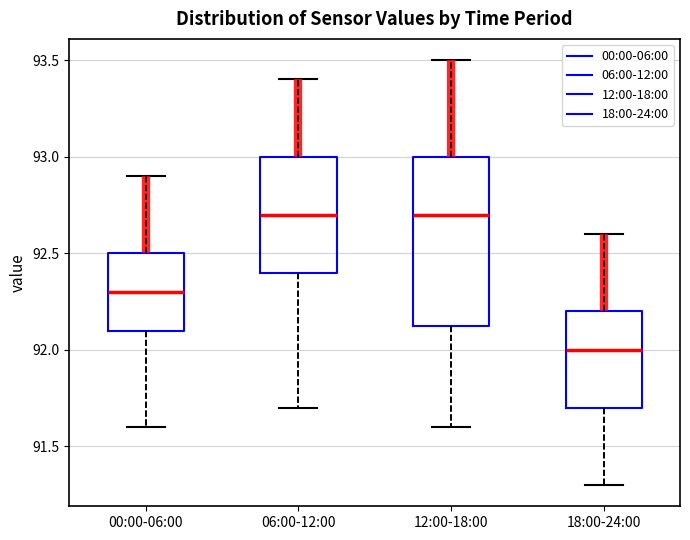

Which box is the tallest, from its lower edge to its upper edge?

12:00-18:00